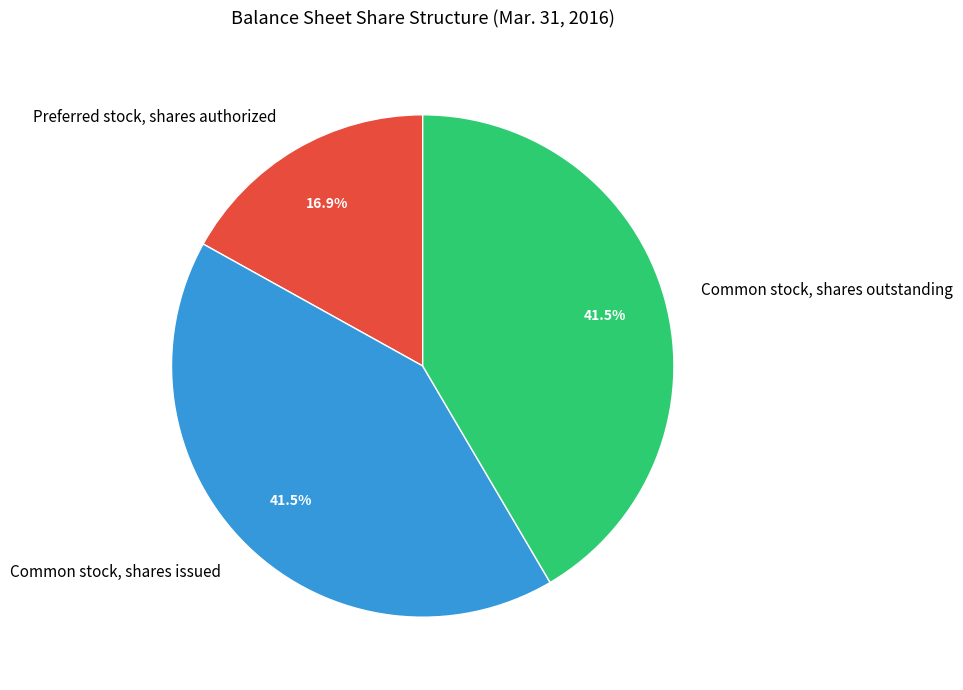

Between Preferred stock, shares authorized and Common stock, shares outstanding, which is larger?

Common stock, shares outstanding